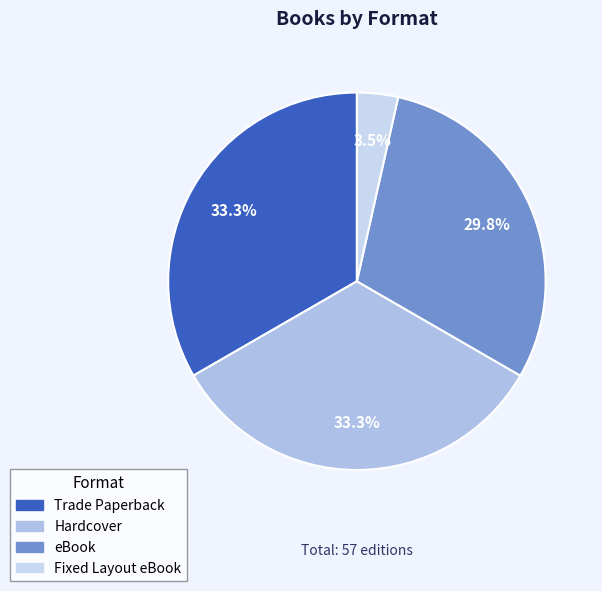

Count the number of slices in the pie.

4